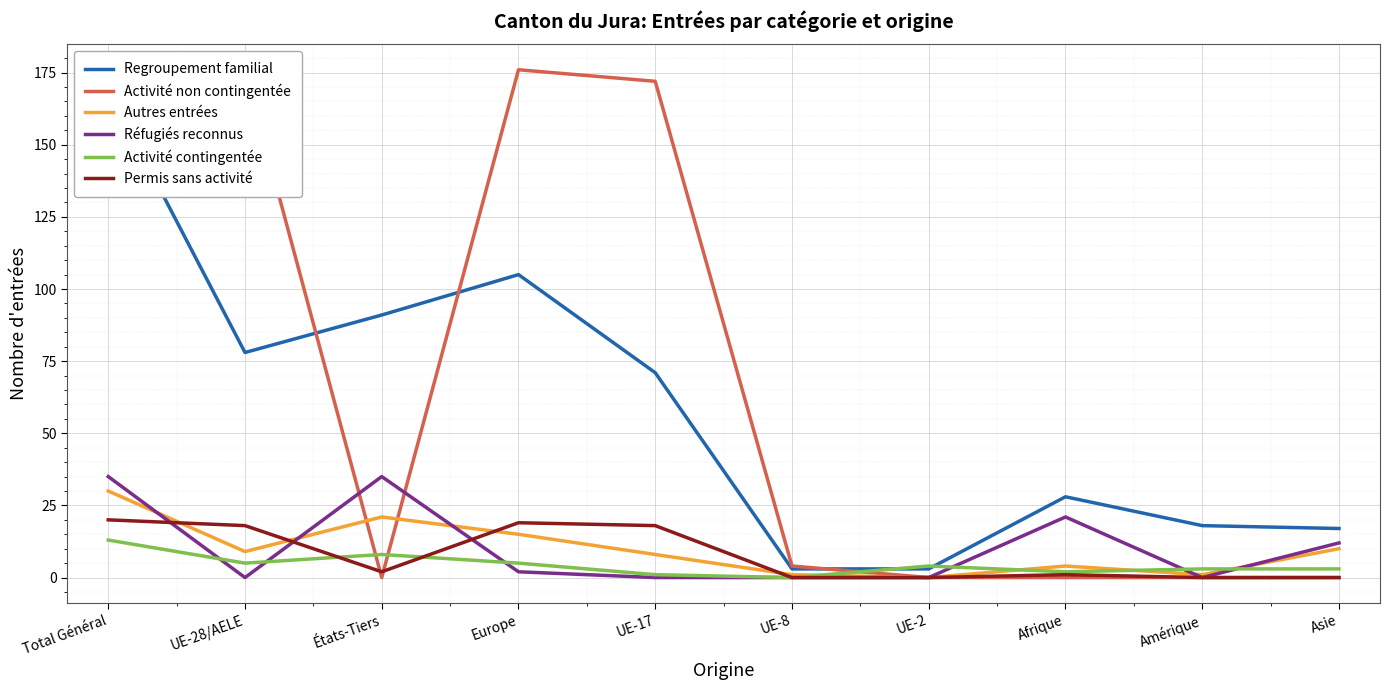

Is the value of Activité non contingentée at UE-2 greater than the value of Permis sans activité at UE-8?

No